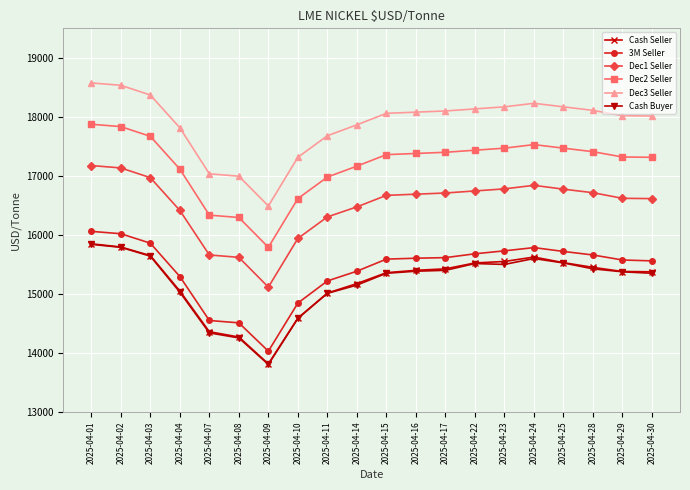

Which series has the largest total across all categories?

Dec3 Seller